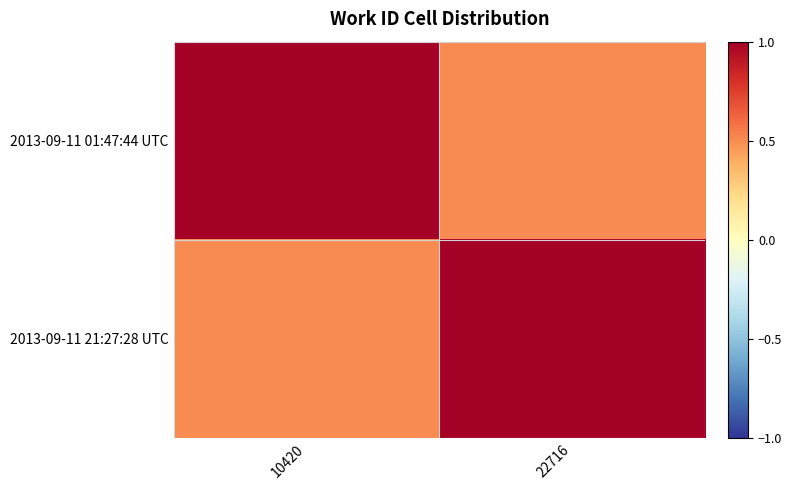

At 22716, list the series in order from smallest to largest.

2013-09-11 01:47:44 UTC, 2013-09-11 21:27:28 UTC